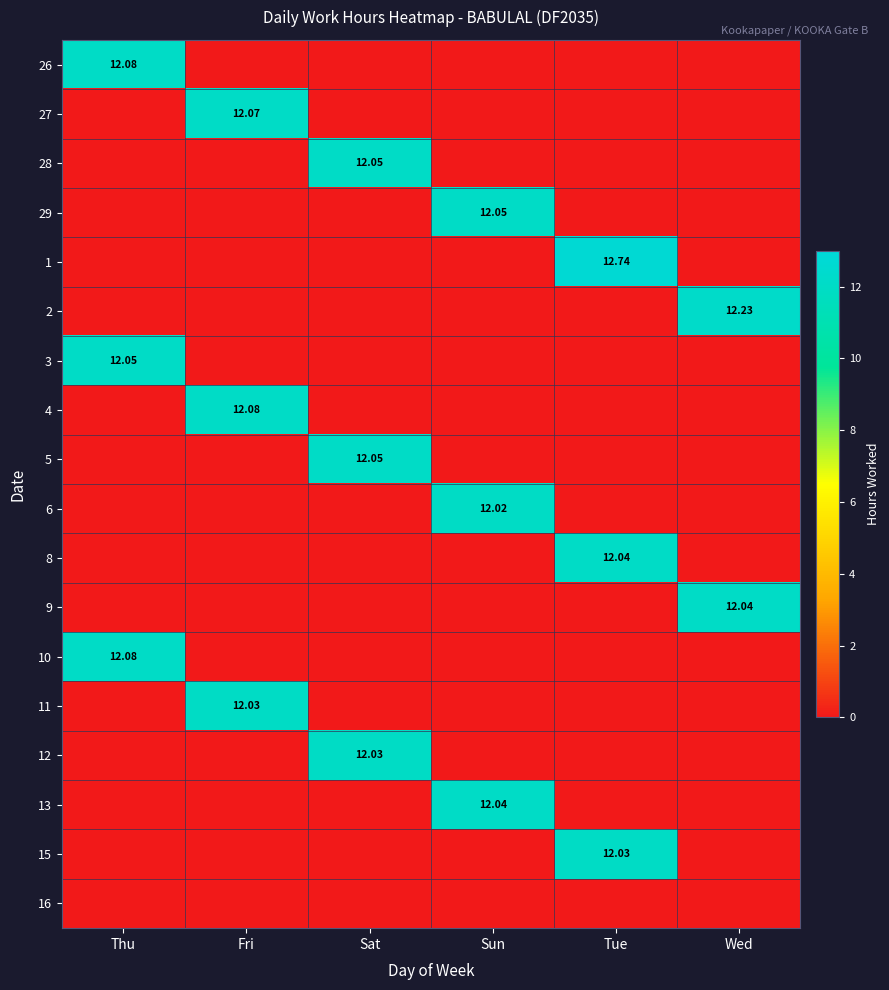

What is the difference between the maximum and second lowest values in the 29 series?

12.1